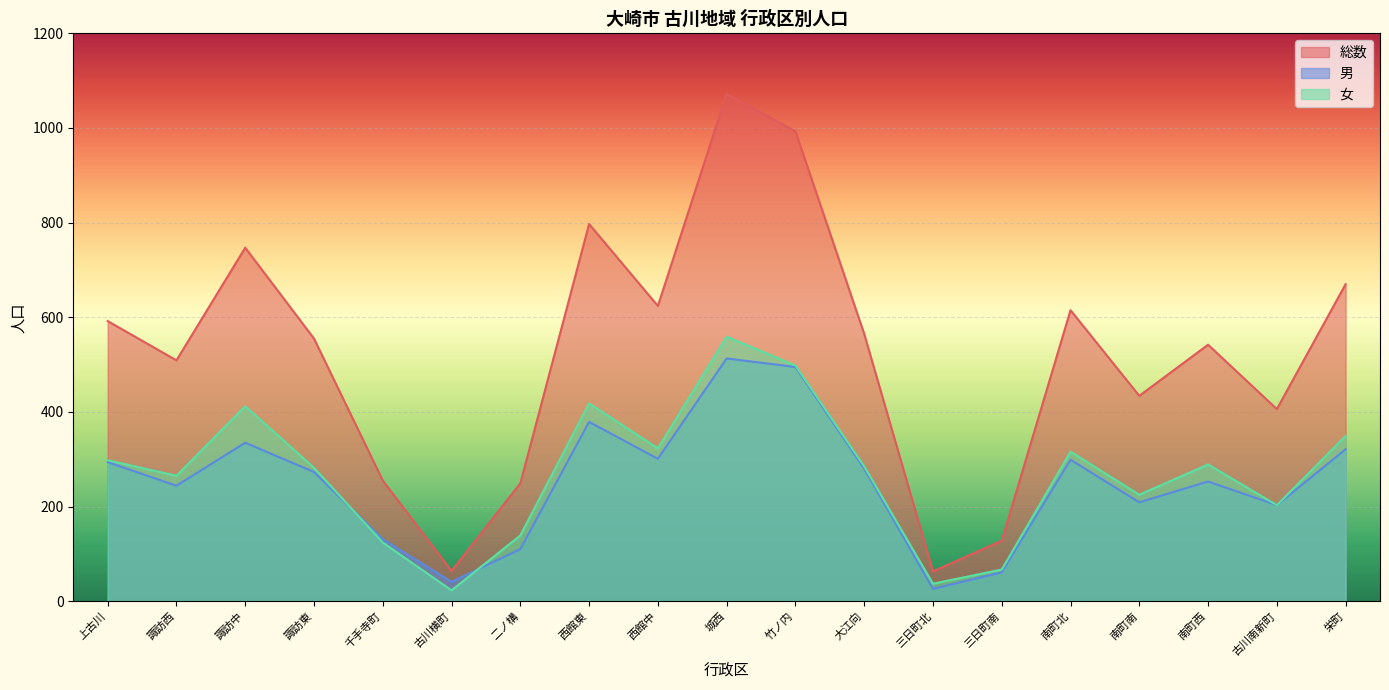

Reading left to right, transcribe all the data shown in this chart.

総数: 上古川=592	諏訪西=509	諏訪中=747	諏訪東=555	千手寺町=255	古川横町=64	二ノ構=249	西館東=797	西館中=624	城西=1072	竹ノ内=993	大江向=565	三日町北=63	三日町南=128	南町北=615	南町南=434	南町西=542	古川南新町=406	栄町=670
男: 上古川=294	諏訪西=244	諏訪中=335	諏訪東=273	千手寺町=131	古川横町=41	二ノ構=110	西館東=379	西館中=301	城西=513	竹ノ内=495	大江向=280	三日町北=26	三日町南=61	南町北=299	南町南=209	南町西=253	古川南新町=203	栄町=321
女: 上古川=298	諏訪西=265	諏訪中=412	諏訪東=282	千手寺町=124	古川横町=23	二ノ構=139	西館東=418	西館中=323	城西=559	竹ノ内=498	大江向=285	三日町北=37	三日町南=67	南町北=316	南町南=225	南町西=289	古川南新町=203	栄町=349